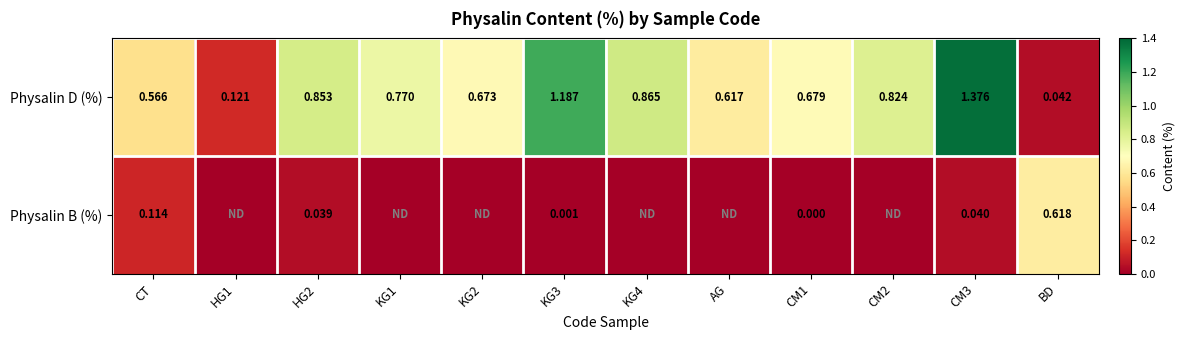

Rank the series at BD from highest to lowest value.

Physalin B (%), Physalin D (%)